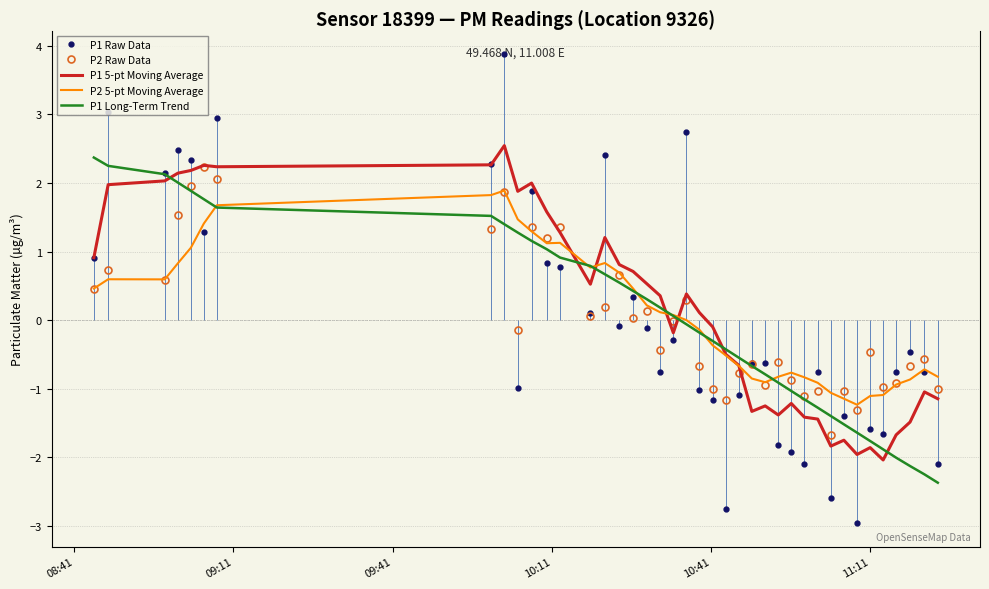

At which label does P1 5-pt Moving Average first exceed 0?

08:41